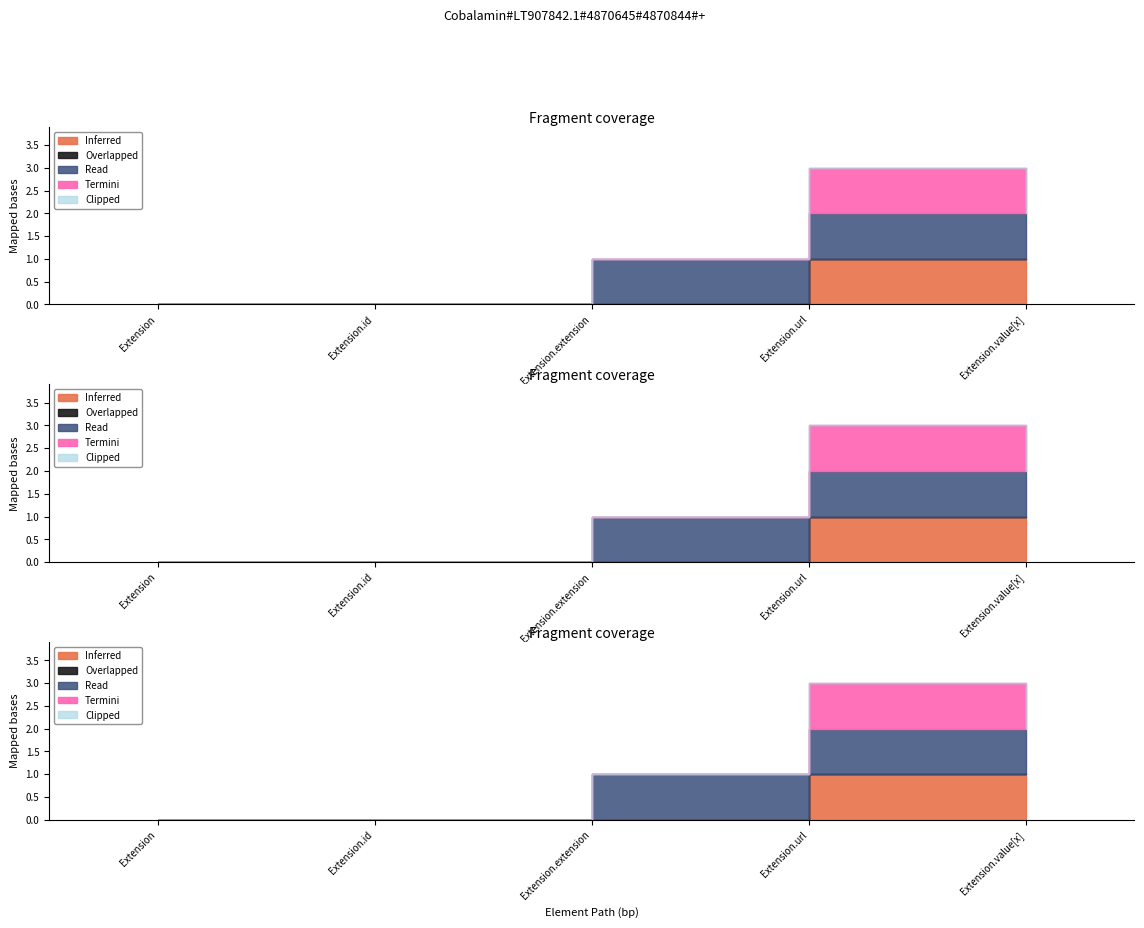

How many values in the Clipped series exceed 0?

1